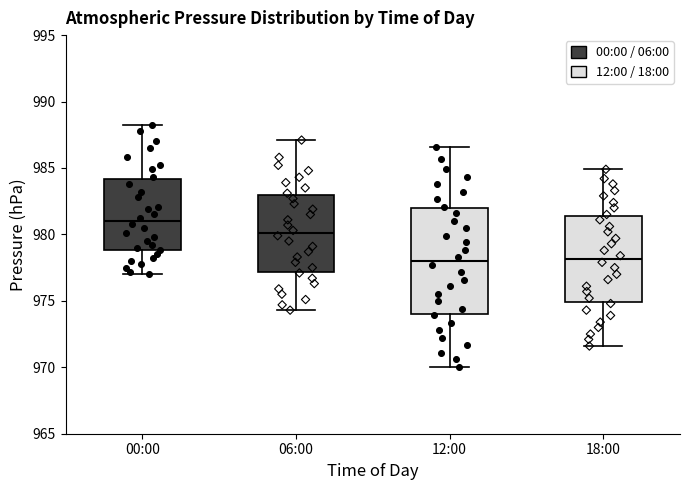

Which box has the highest median line?

00:00